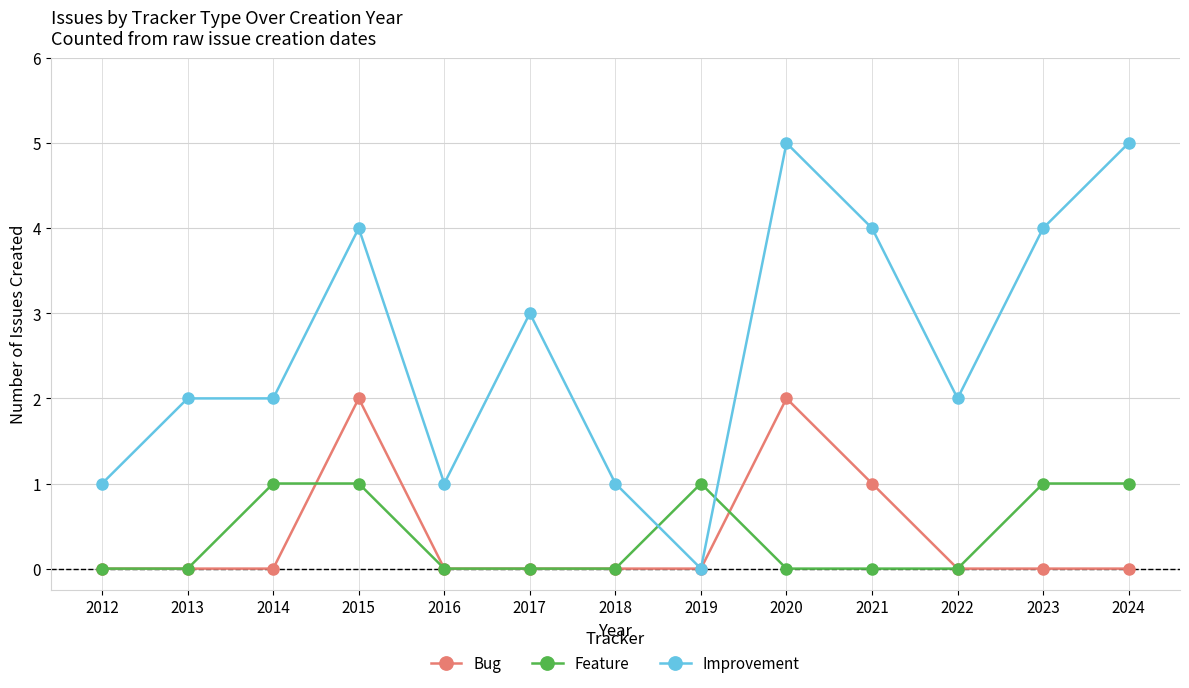

Is it true that Improvement equals 5 at 2024?

True